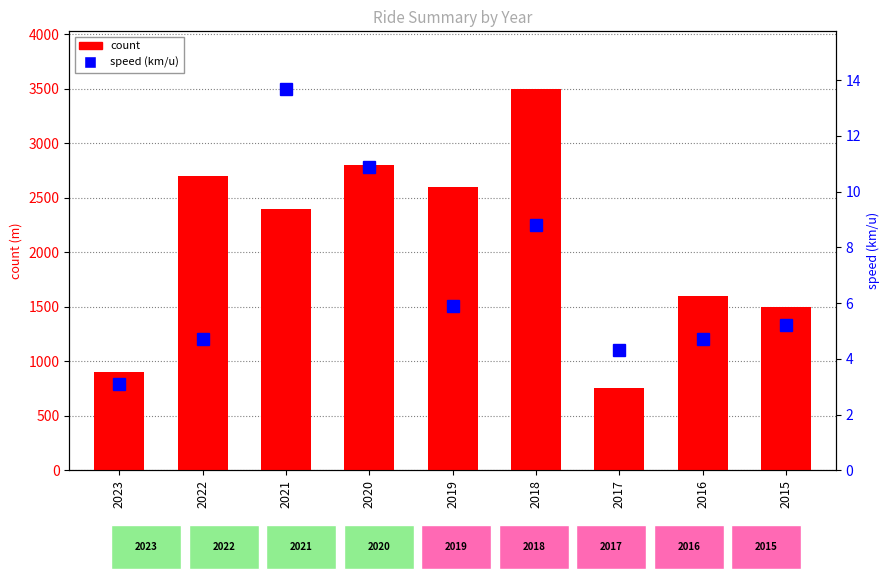

The speed (km/u) series shows 5.2 at 2015. True or false?

True